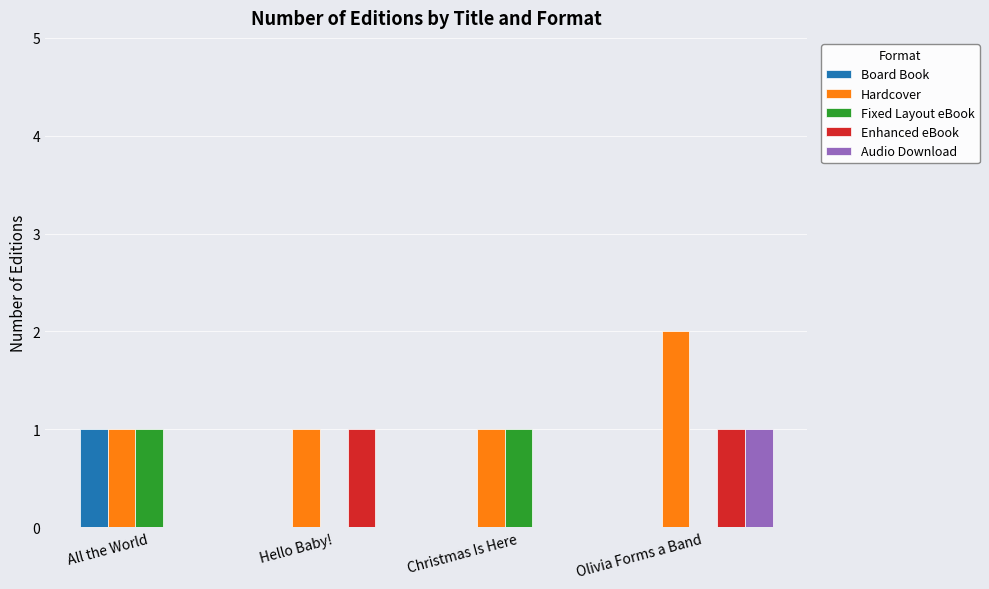

True or false: Audio Download has a value of 2 at Olivia Forms a Band.

False